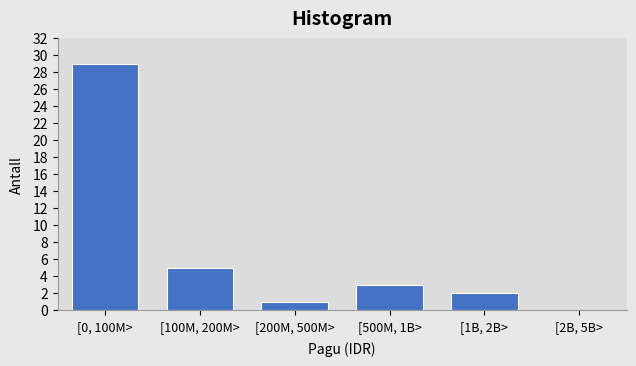

Reading left to right, what are all the values shown in this chart?

[0, 100M>=29	[100M, 200M>=5	[200M, 500M>=1	[500M, 1B>=3	[1B, 2B>=2	[2B, 5B>=0